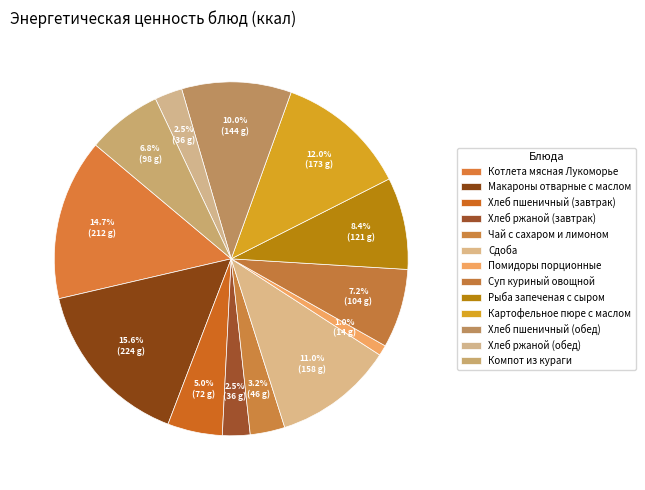

Count the number of slices in the pie.

13